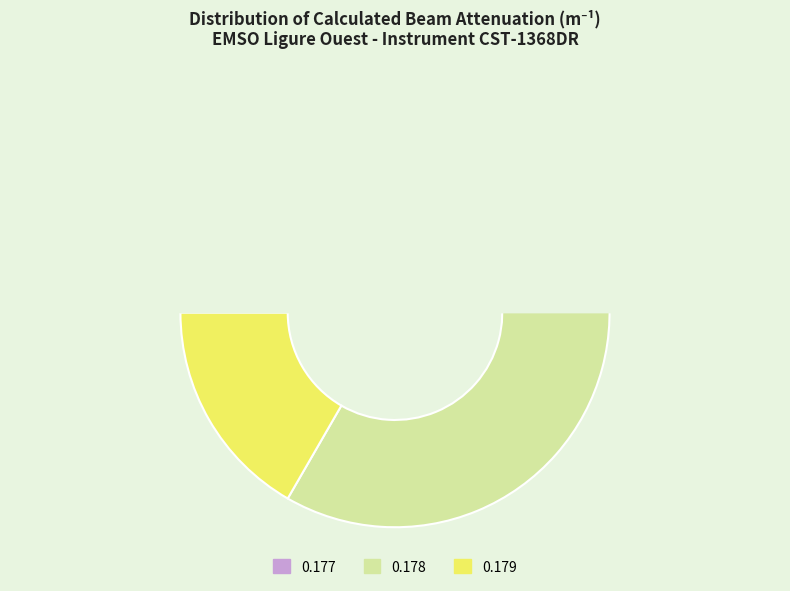

True or false: 5 accounts for 14% of the total.

False